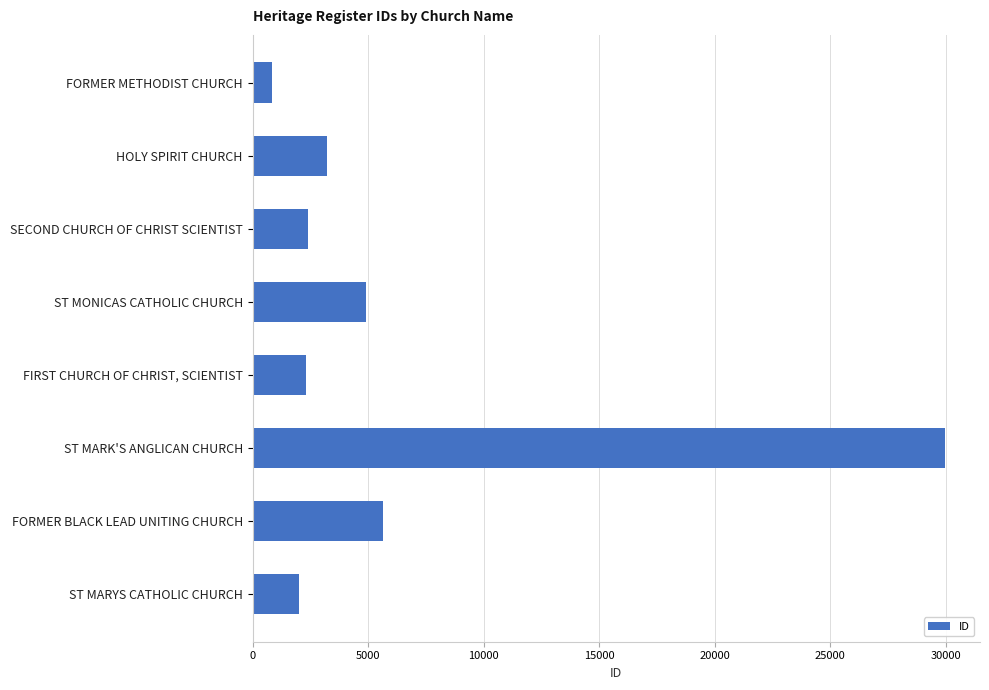

How many categories are shown in the chart?

8